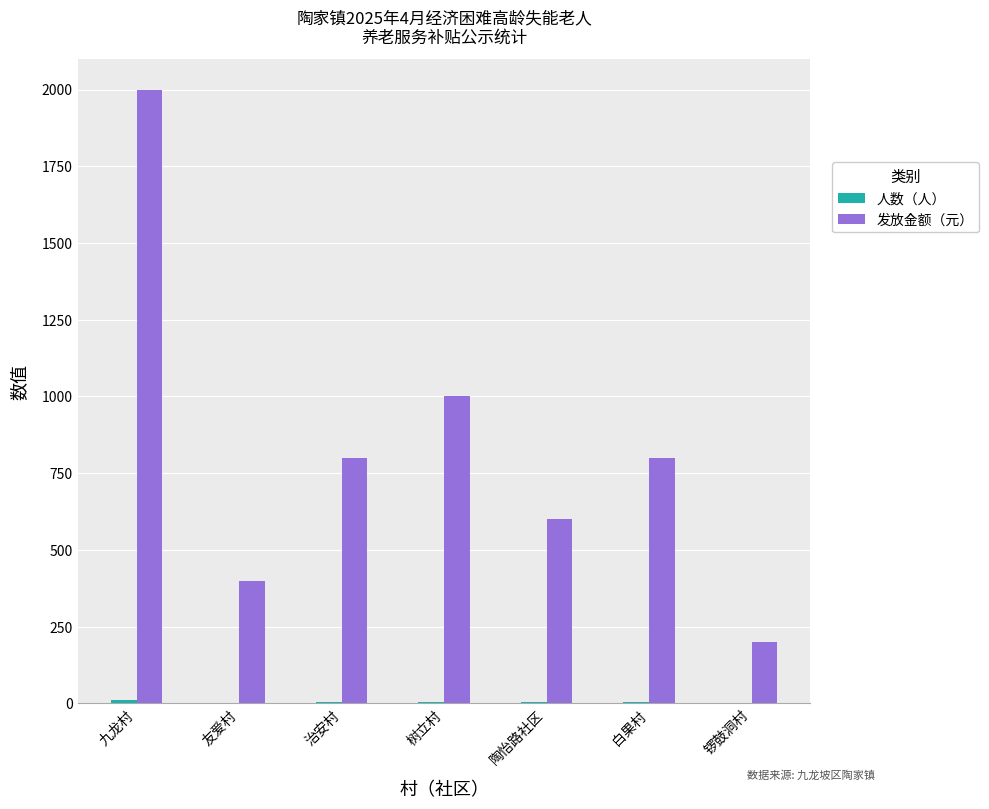

Is it true that 发放金额（元） equals 126 at 锣鼓洞村?

False